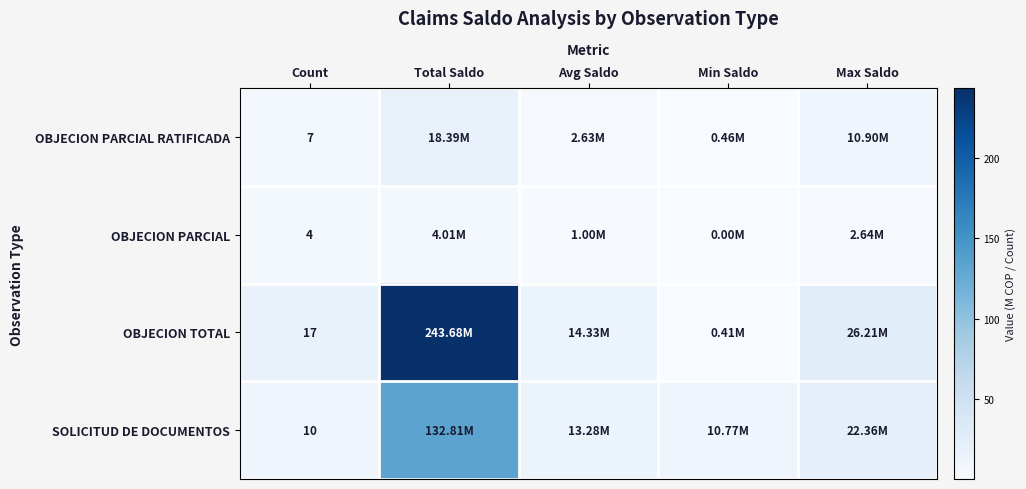

What is the difference between the maximum and minimum values in the OBJECION PARCIAL series?

4.0